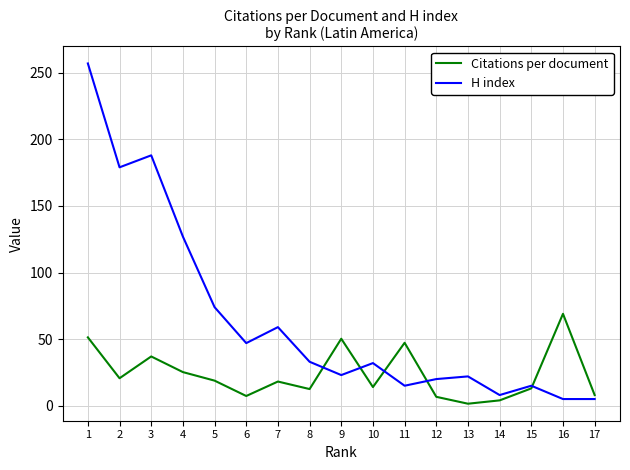

True or false: H index has a value of 22.0 at 13.

True